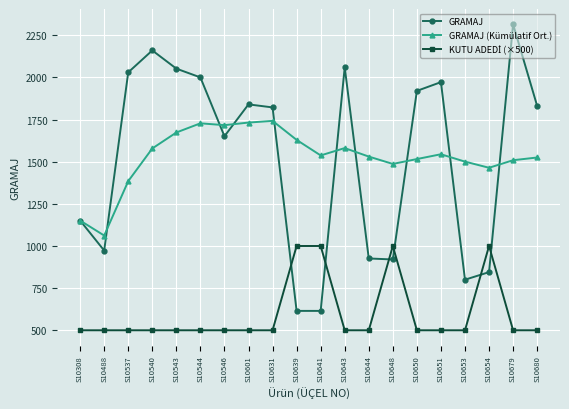

The value of GRAMAJ (Kümülatif Ort.) at S10650 is 1515.7. True or false?

True